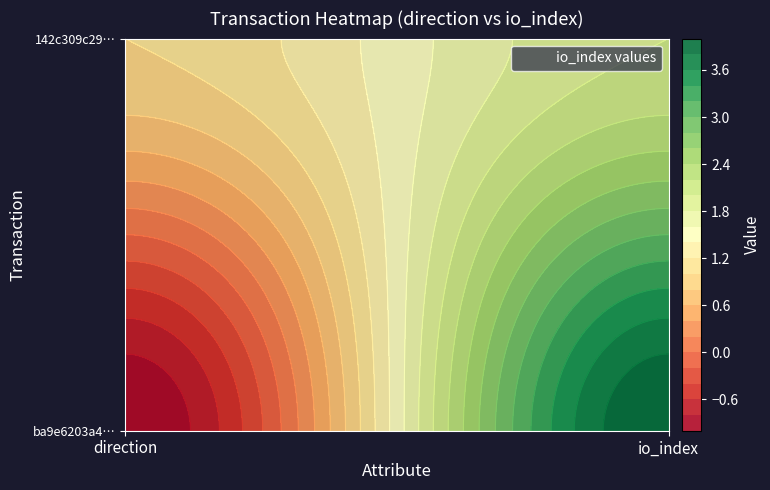

What is the maximum value shown in the chart?

4